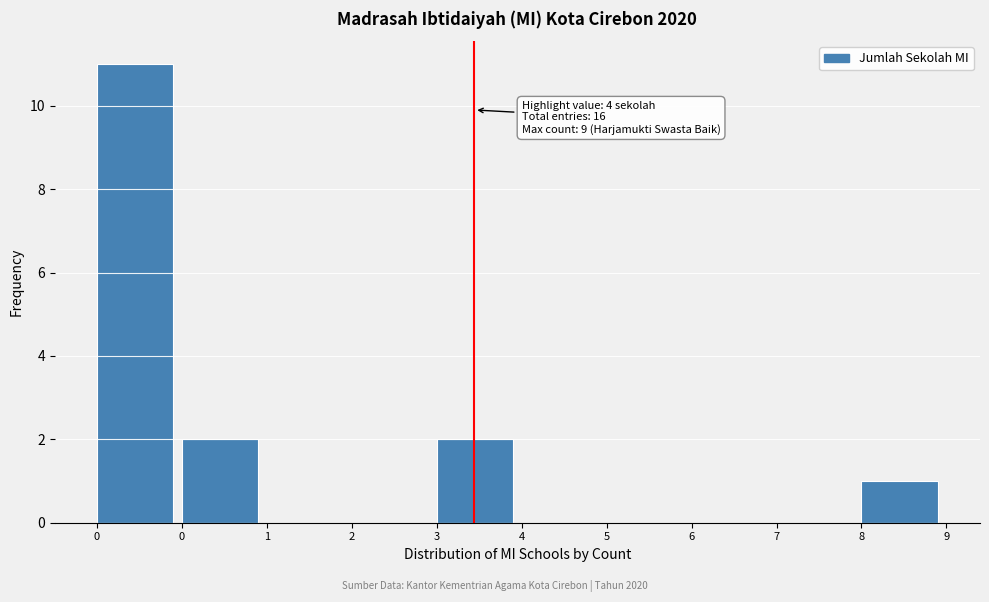

Count the number of categories in the chart.

10